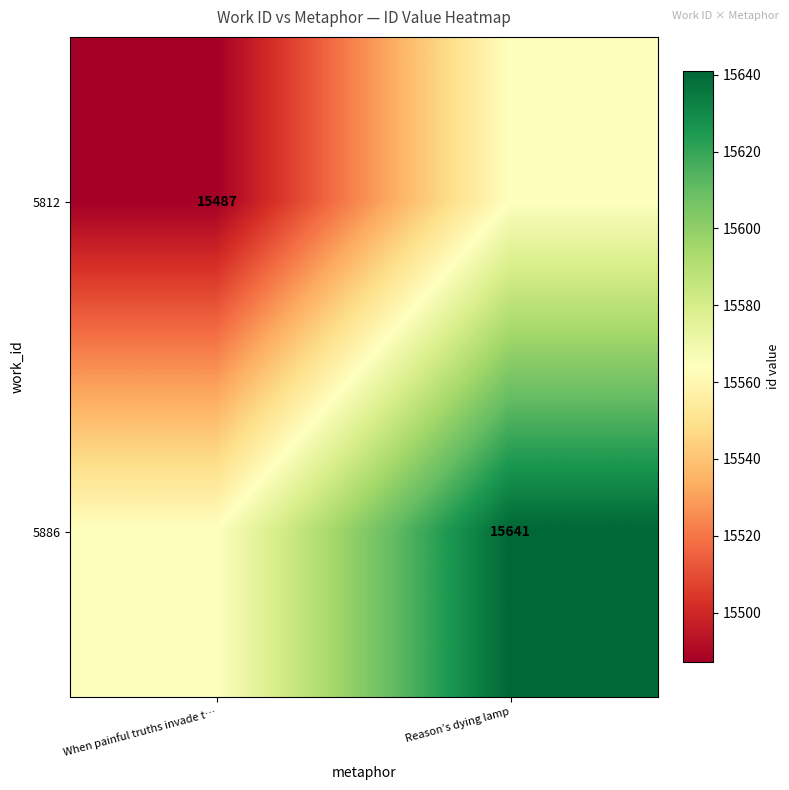

The 5812 series shows 7183 at When painful truths invade t…. True or false?

False